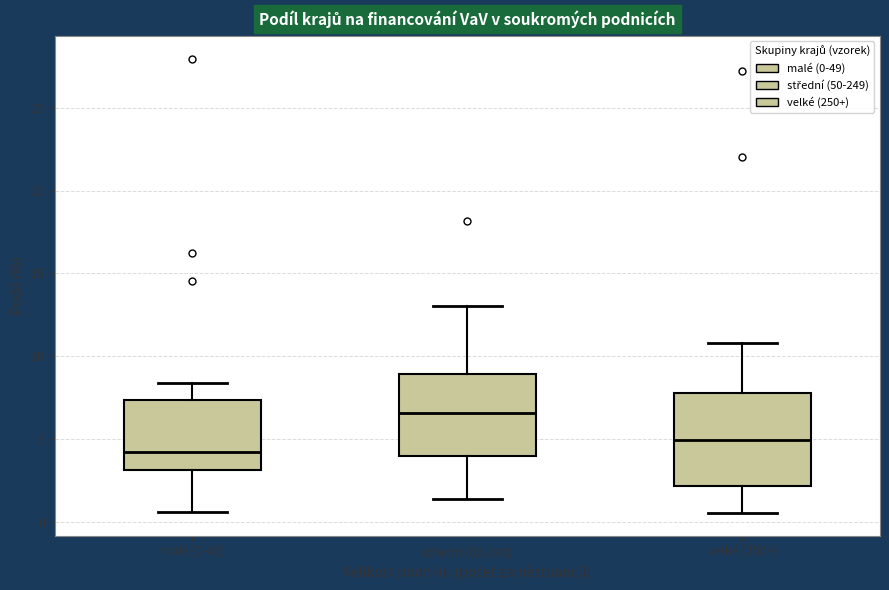

Reading left to right, transcribe this box plot: for each box, give where its median line is, the range the box spans, and where its two whiskers end, as read against the y-axis. The values are not printed on the chart, so give them approximately, as read against the axis.

malé (0-49): median 4.0, box 3.0 to 7.5, whiskers 0.5 to 8.5
střední (50-249): median 6.5, box 4.0 to 9.0, whiskers 1.5 to 13.0
velké (250+): median 5.0, box 2.0 to 8.0, whiskers 0.5 to 11.0